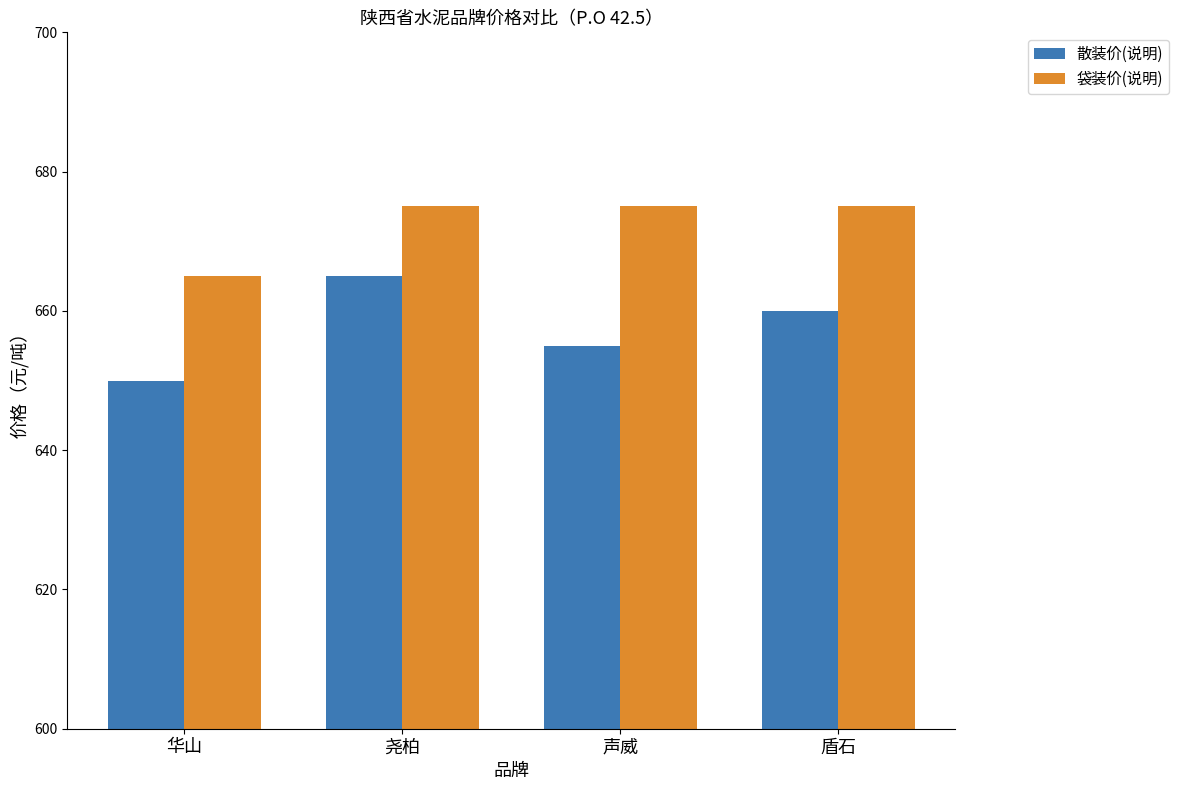

Reading left to right, list all the values displayed in this chart.

散装价(说明): 华山=650	尧柏=665	声威=655	盾石=660
袋装价(说明): 华山=665	尧柏=675	声威=675	盾石=675